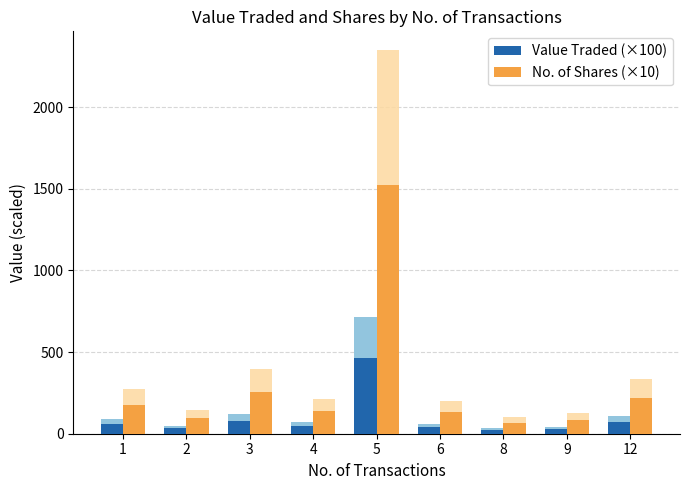

What is the smallest value displayed?

22.9